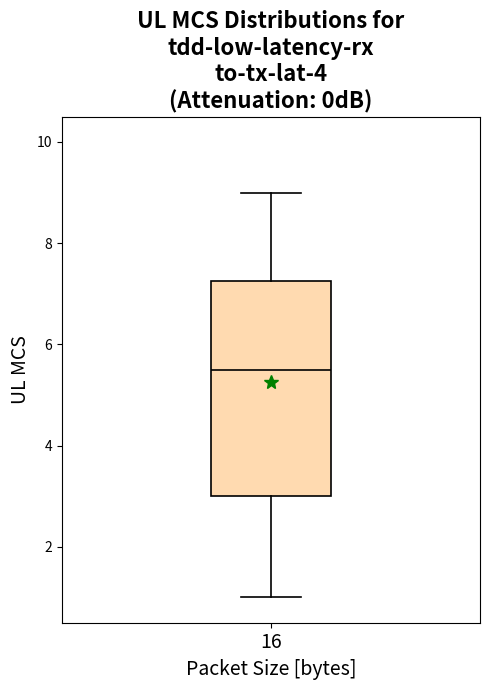

Read this box plot against the y-axis: the position of the median line, the range covered by the box, and the ends of both whiskers. The values are not printed on the chart, so give them approximately, as read against the axis.

median 5.6, box 3.0 to 7.2, whiskers 1.0 to 9.0